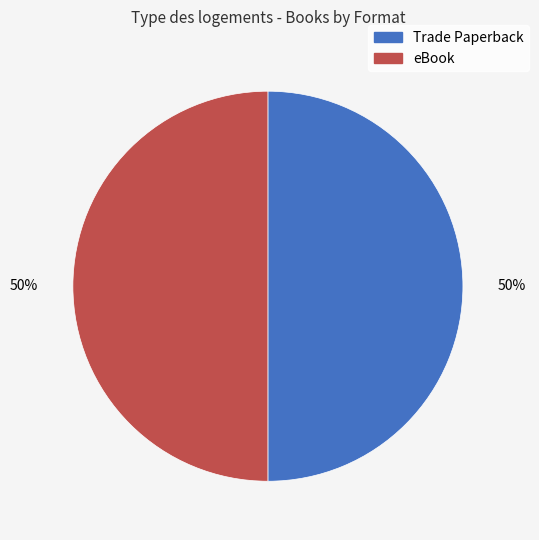

The Trade Paperback slice represents 50% of the pie. True or false?

True